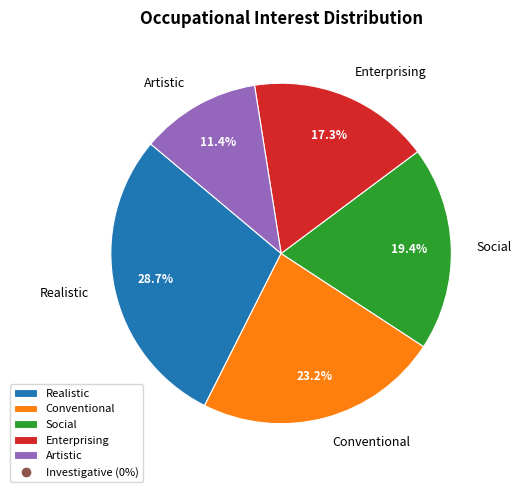

Which has a higher value, Social or Conventional?

Conventional